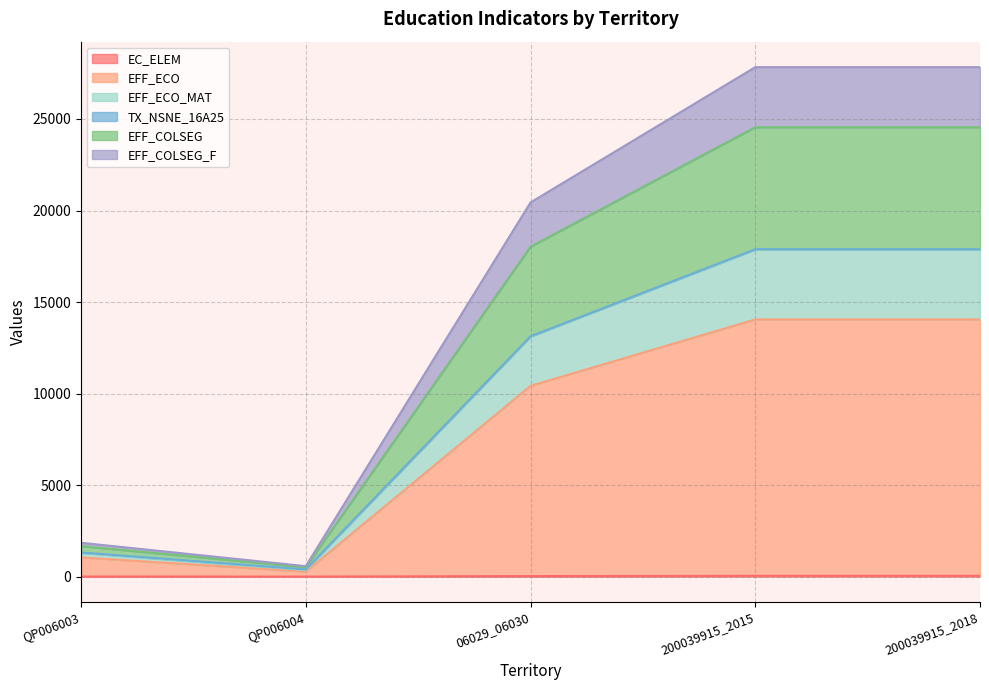

True or false: EFF_ECO and EFF_COLSEG cross at least once.

False